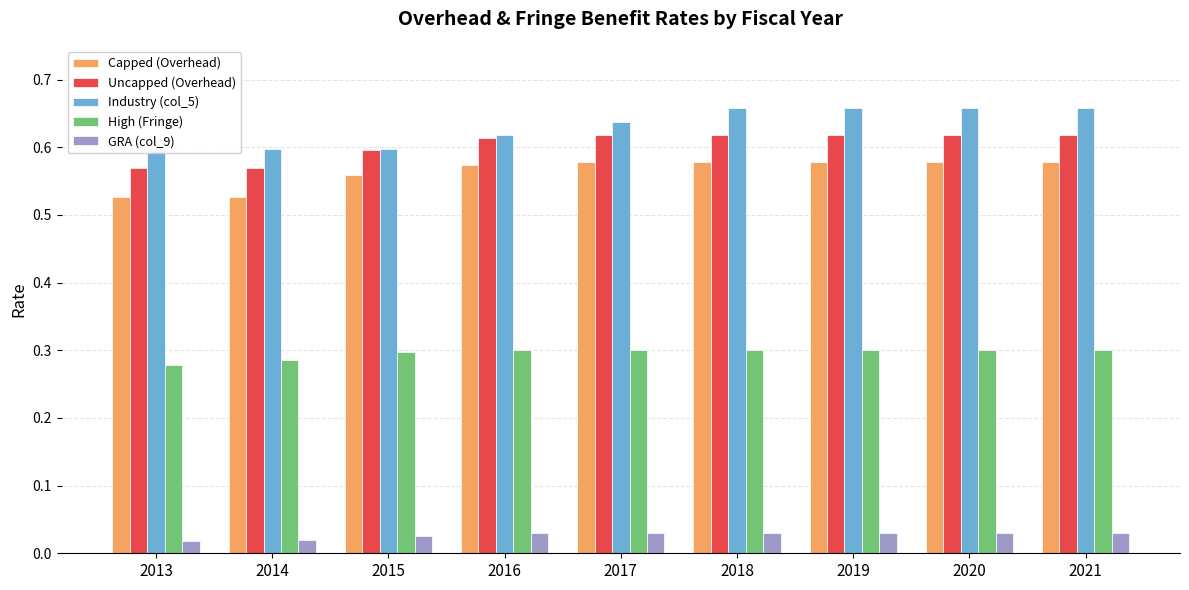

At which category does the chart reach its minimum across all series?

2013